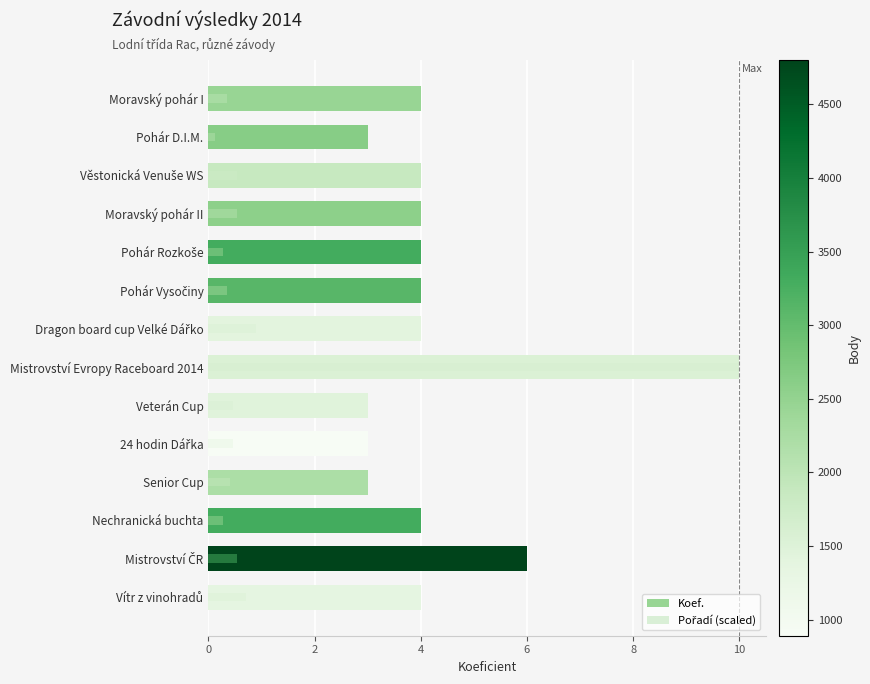

The value of Pořadí (scaled) at Dragon board cup Velké Dářko is 0.9. True or false?

True